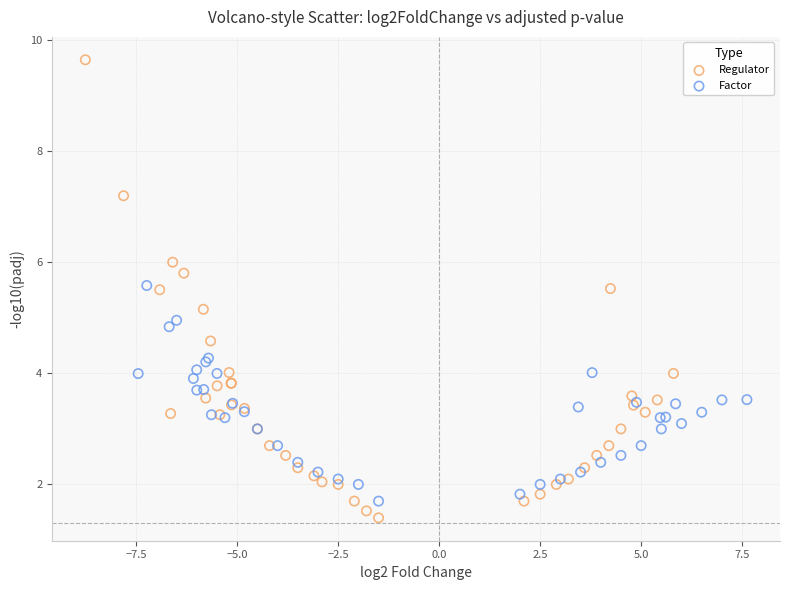

Which series contains the highest Y value?

Regulator